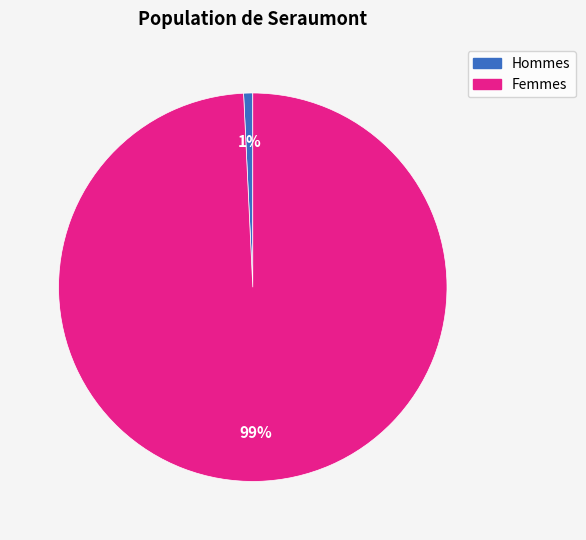

Is there any slice that represents more than half of the pie?

Yes